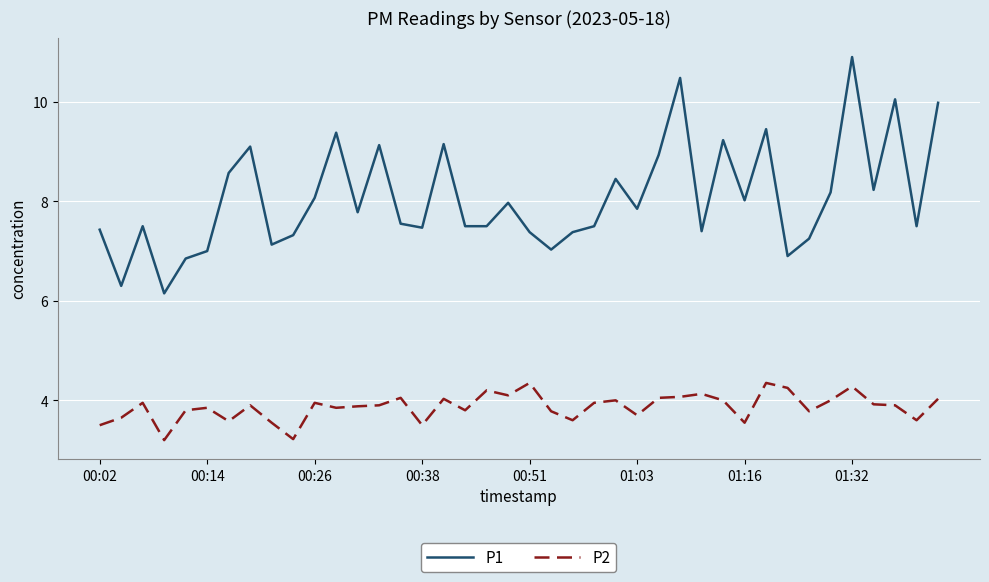

Rank the series by their maximum value, from lowest to highest.

P2, P1